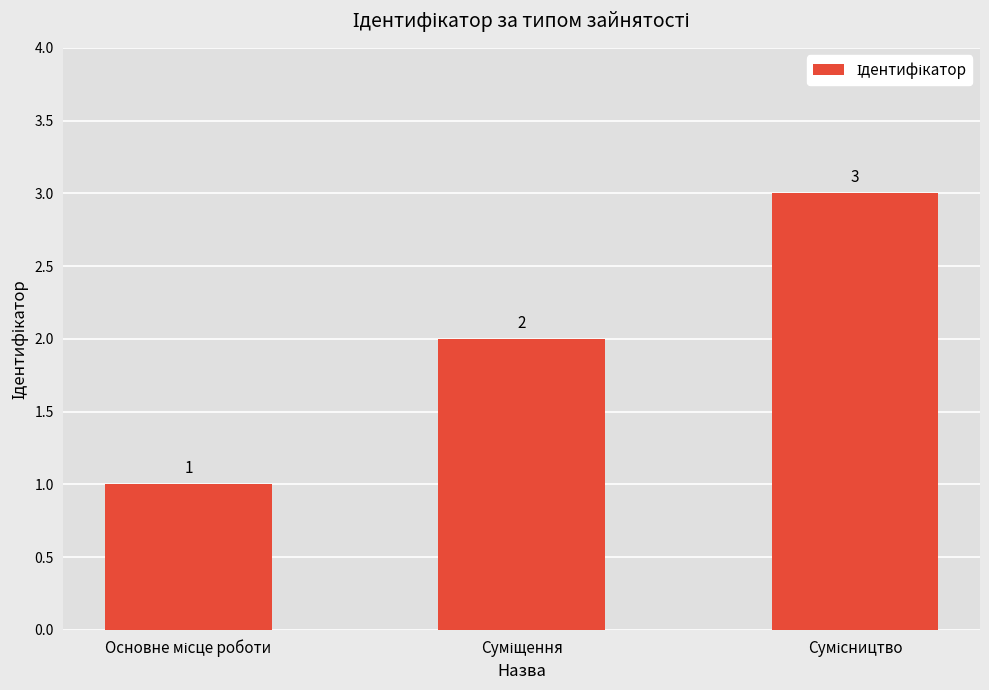

What is the maximum value shown in the chart?

3